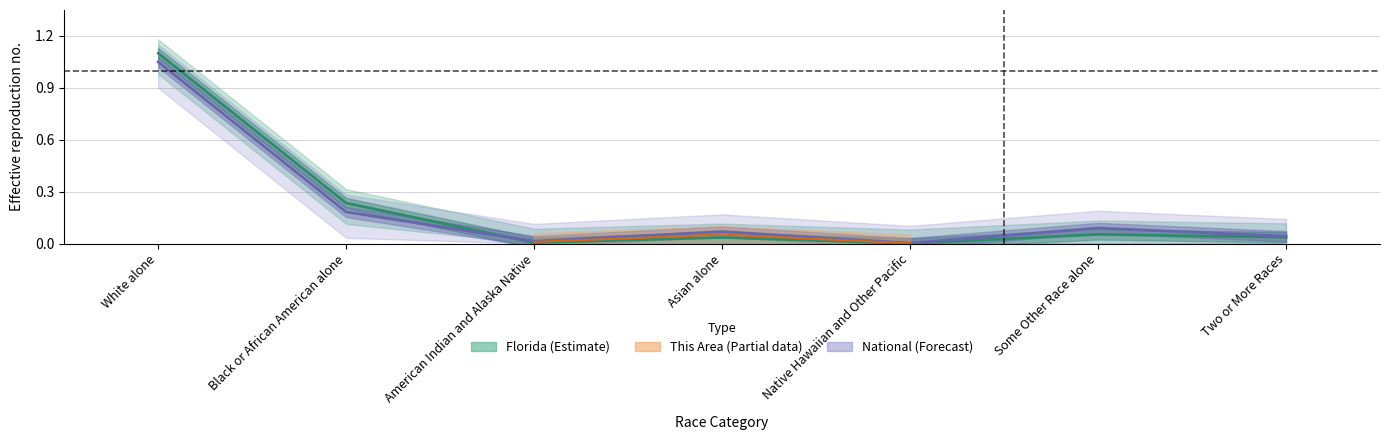

Is it true that This Area equals 0.0 at American Indian and Alaska Native?

True